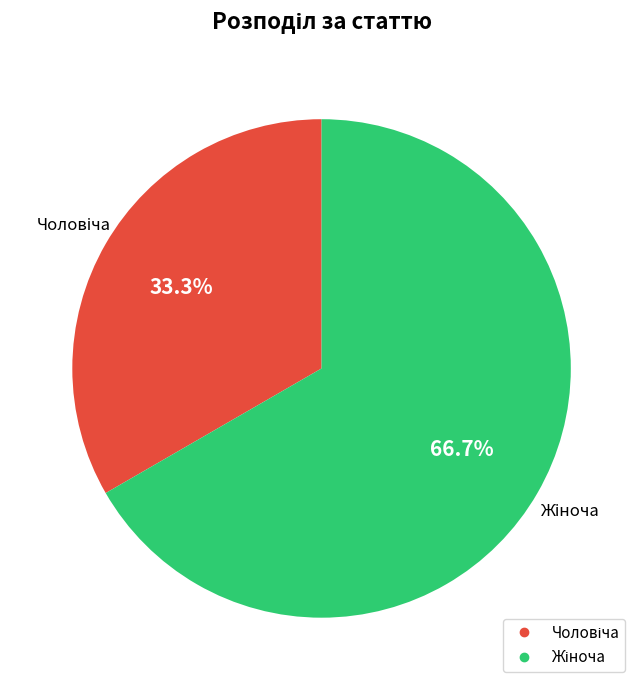

Is there a majority slice in this chart?

Yes